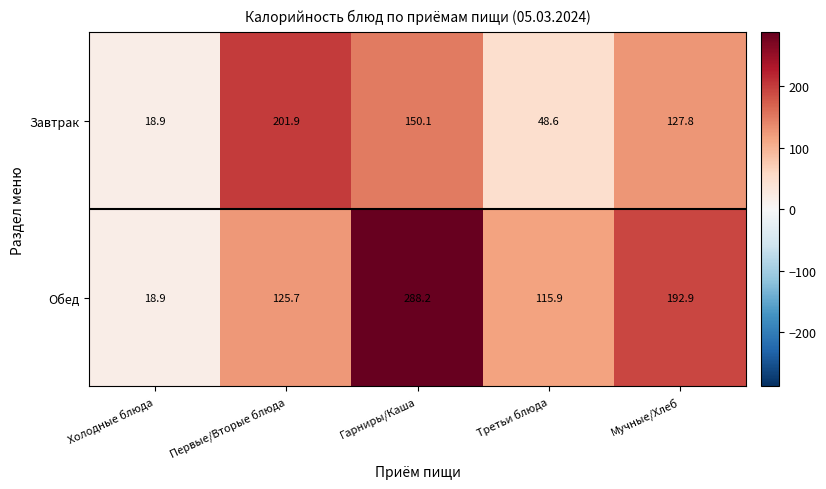

What is the greatest value displayed?

288.2